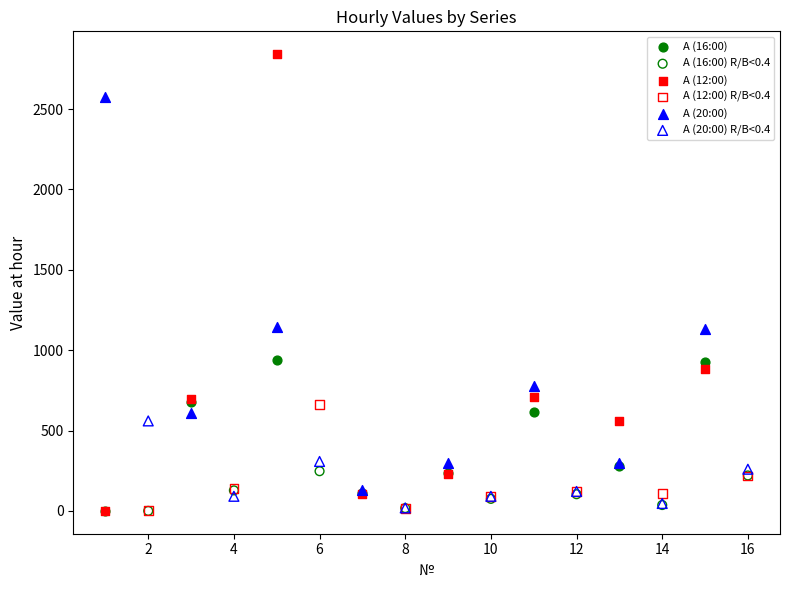

Which series has the widest spread of Y values?

А (12:00)